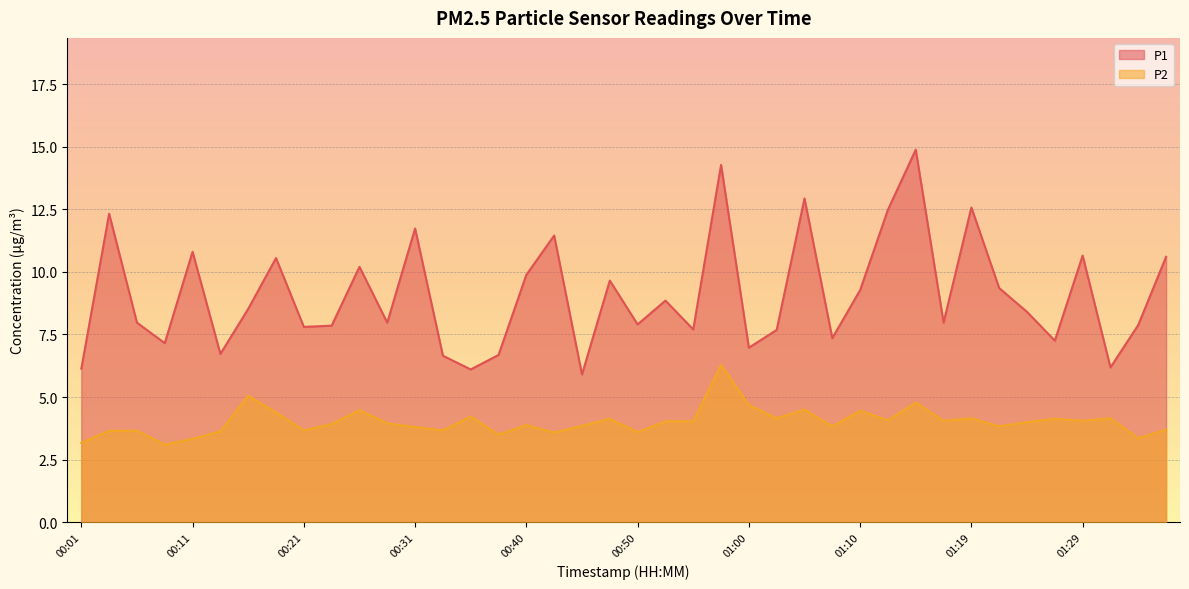

True or false: P1 and P2 intersect in this chart.

False